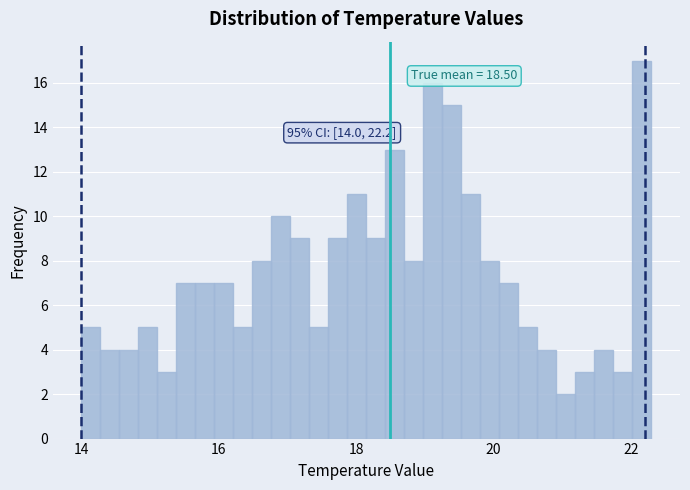

Read against the x-axis, roughly where is the centre of the tallest bar?

22.2